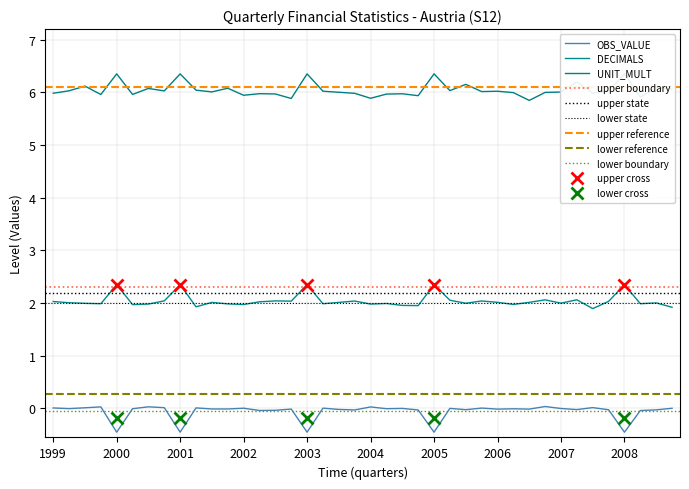

True or false: UNIT_MULT has a value of 6 at 2004-Q2.

True